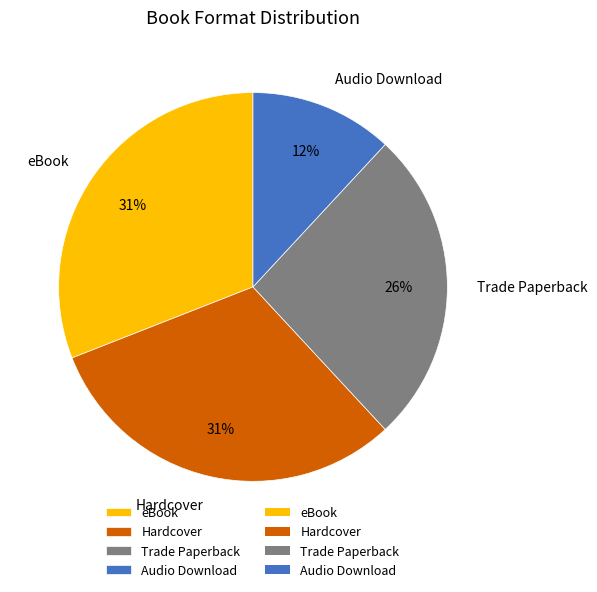

Does eBook represent more than half of the total?

No